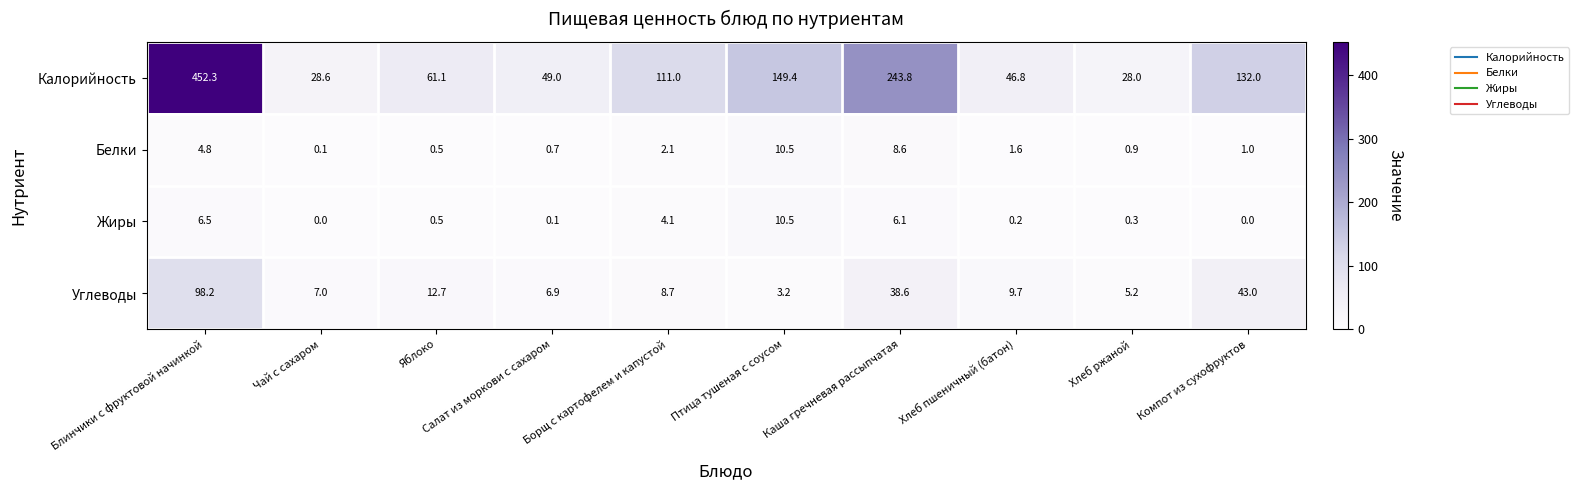

At which category is the sum across all series the highest?

Блинчики с фруктовой начинкой